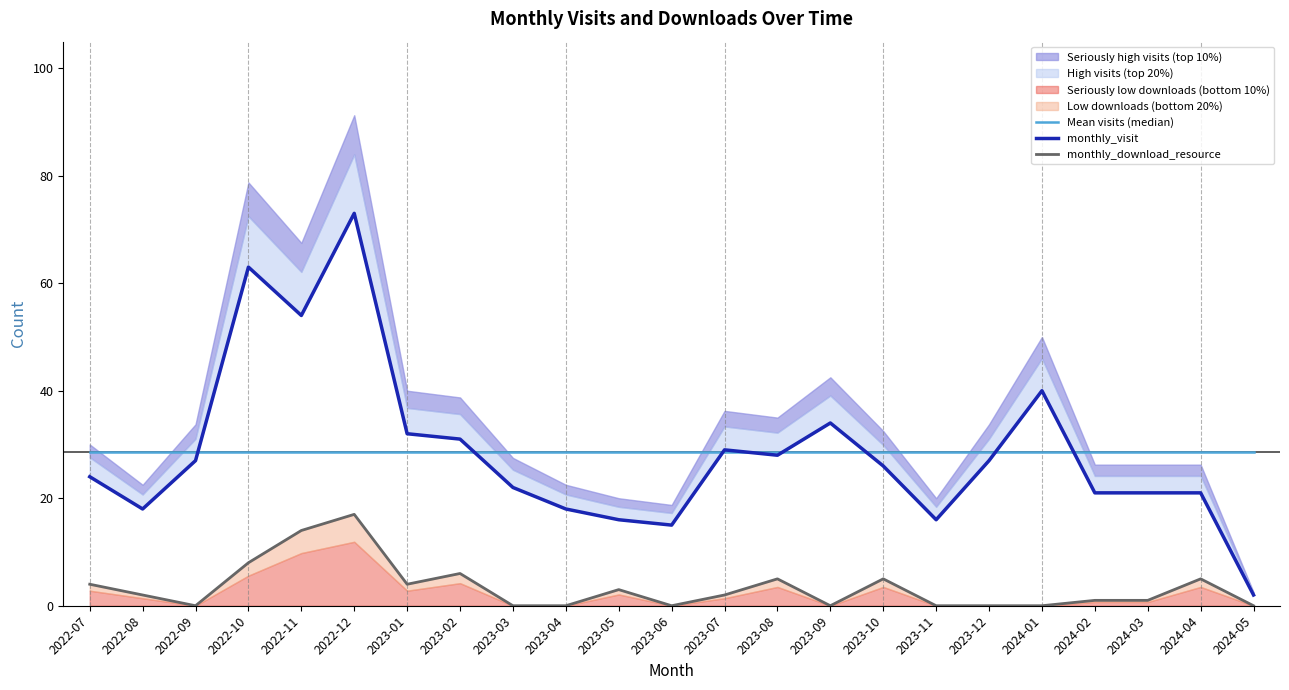

Is it true that monthly_download_resource equals -5.8 at 2024-01?

False